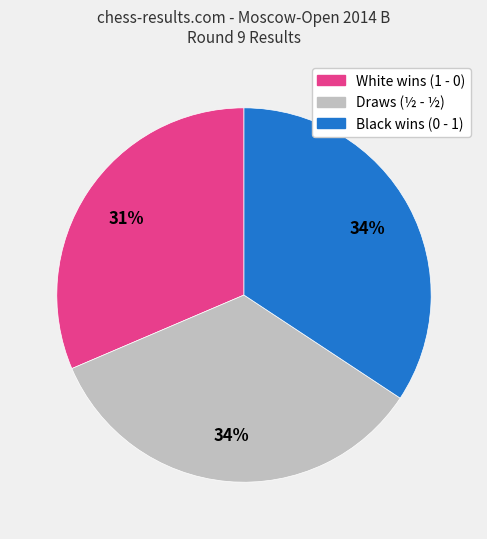

What is the smallest slice in the pie chart?

White wins (1 - 0)